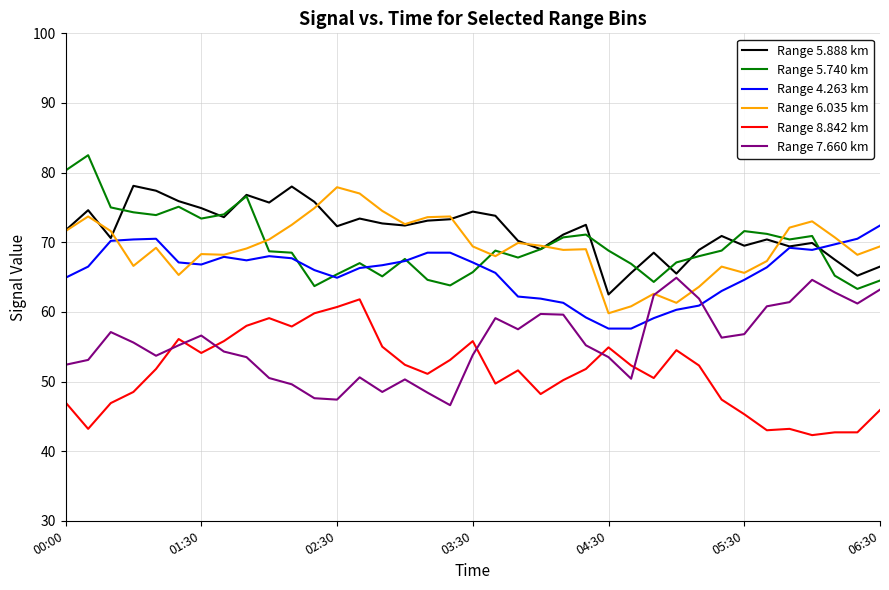

What is the minimum value for Range 6.035 km?

59.8